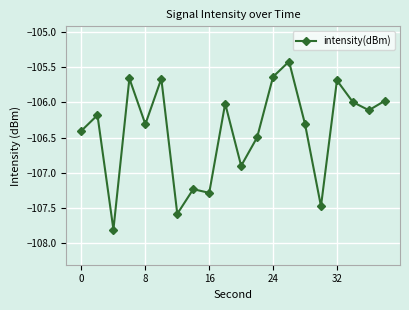

What is the sum of all values?

-2128.1